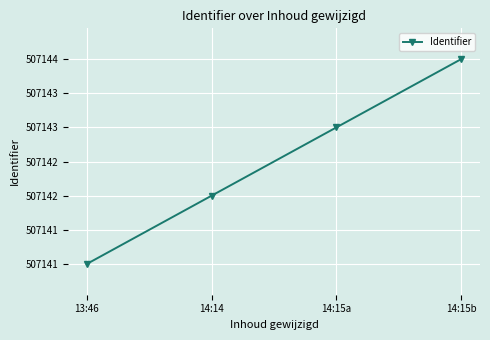

What is the maximum value shown in the chart?

507144